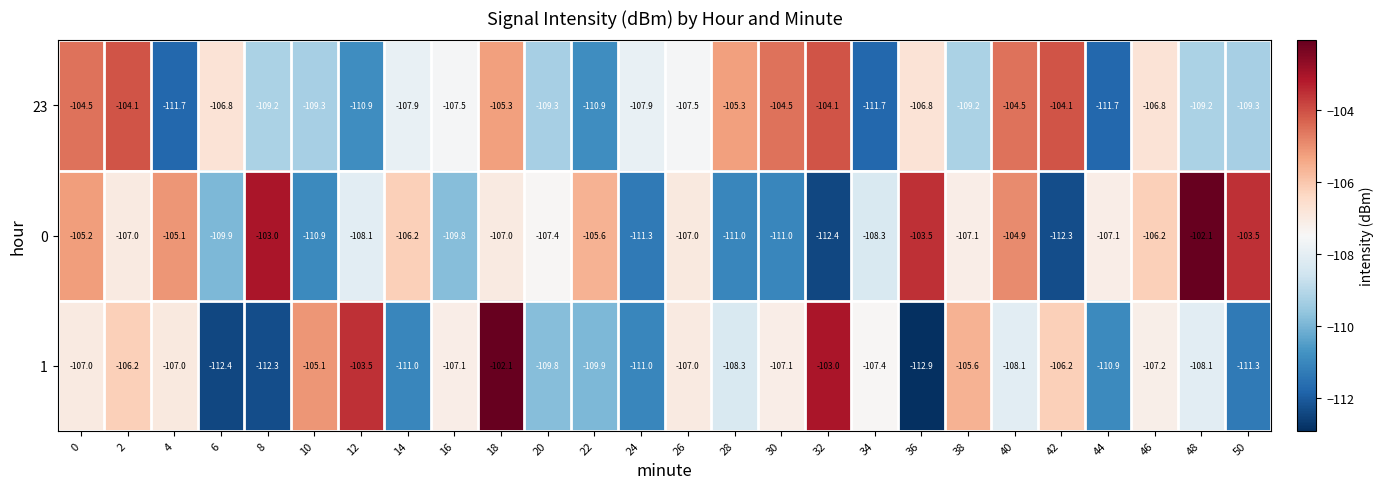

What is the minimum value shown in the chart?

-112.9